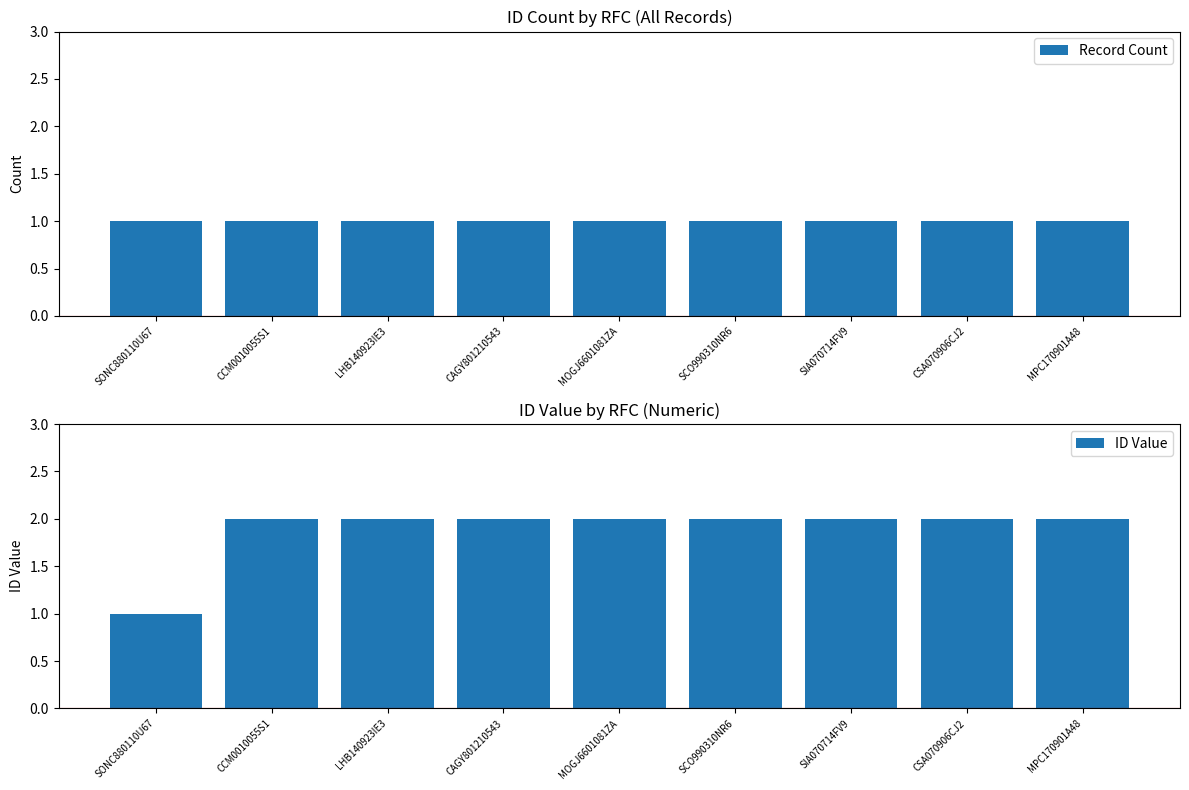

Reading left to right, what are all the values shown in this chart?

Record Count: SONC880110U67=1	CCM0010055S1=1	LHB140923IE3=1	CAGY801210543=1	MOGJ6601081ZA=1	SCO990310NR6=1	SIA070714FV9=1	CSA070906CJ2=1	MPC170901A48=1
ID Value: SONC880110U67=1	CCM0010055S1=2	LHB140923IE3=2	CAGY801210543=2	MOGJ6601081ZA=2	SCO990310NR6=2	SIA070714FV9=2	CSA070906CJ2=2	MPC170901A48=2